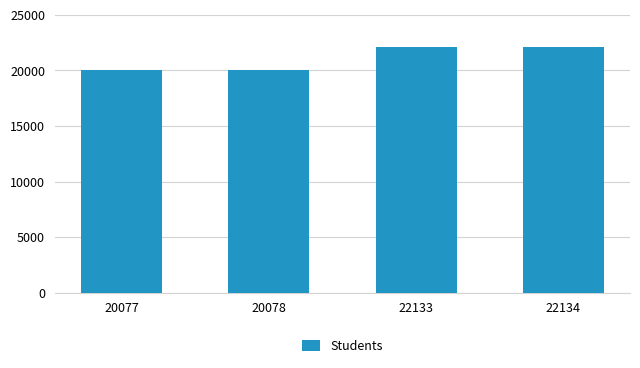

The chart shows a value of 8975 at 20078. True or false?

False